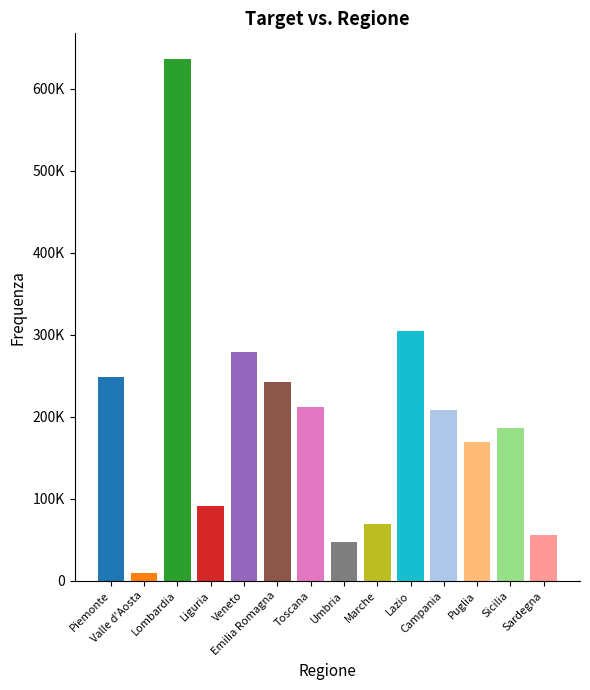

What is the difference between the second highest and minimum values?

295004